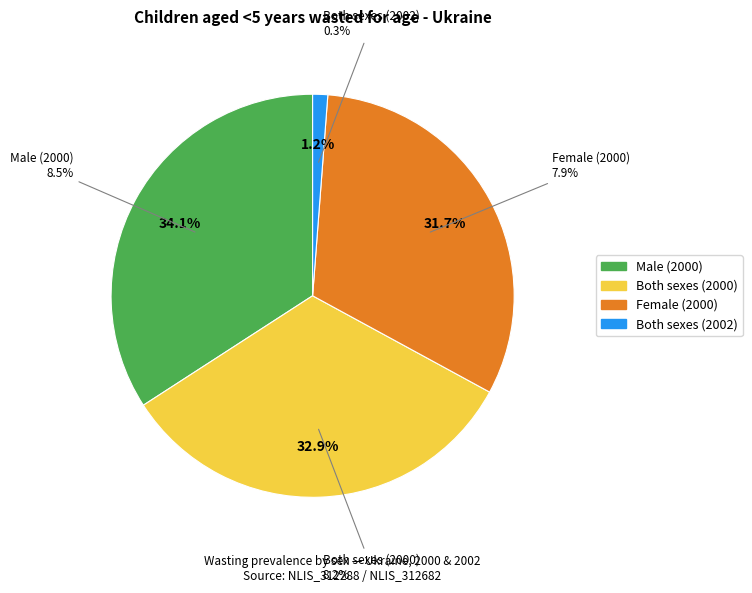

What percentage is the Male (2000) slice, to the nearest percent?

34%